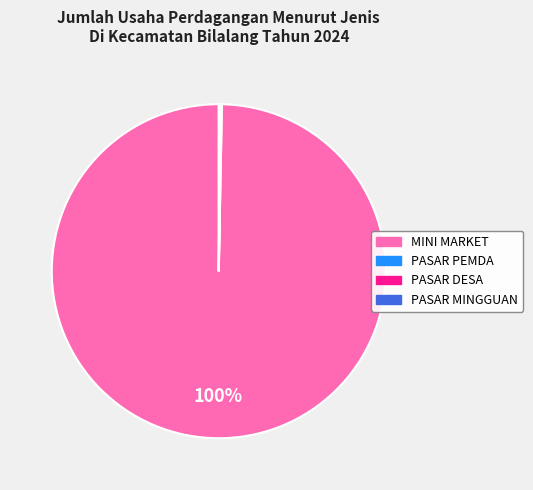

Is it true that MINI MARKET is 100% of the pie?

True